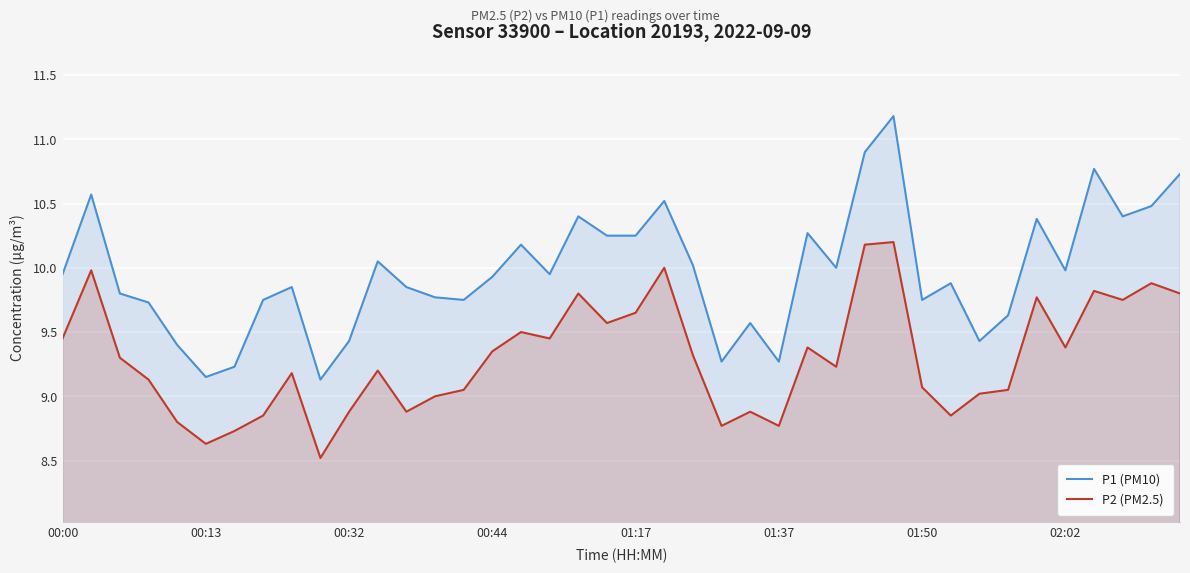

What is the difference between the highest and lowest values at 19?

0.7